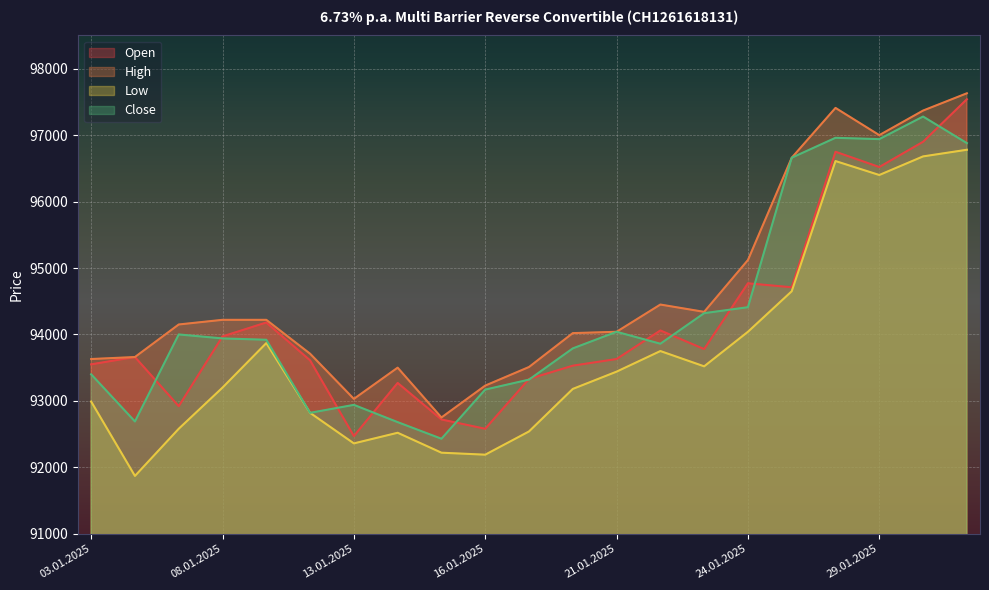

True or false: High has a value of 62709 at 28.01.2025.

False